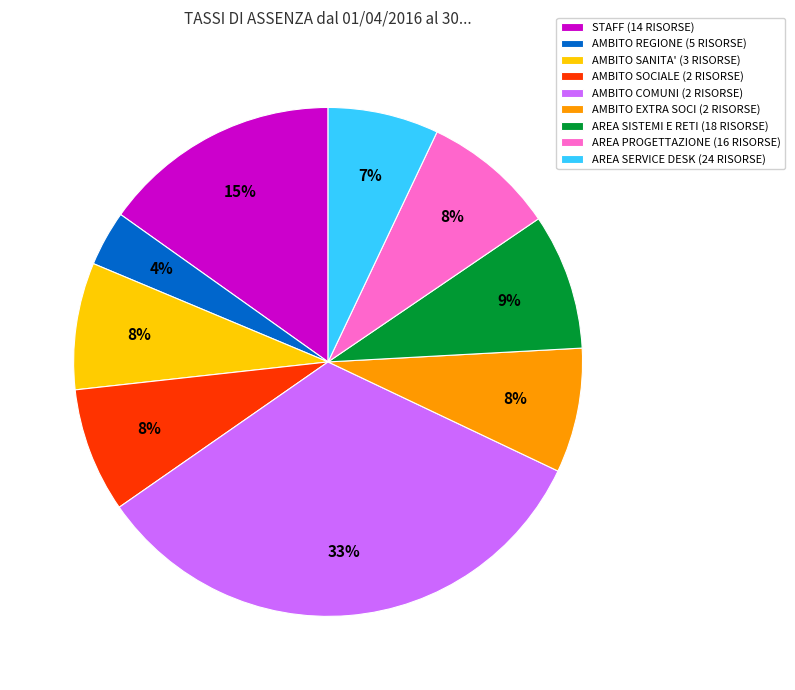

Which category has the smallest portion of the pie?

AMBITO REGIONE (5 RISORSE)